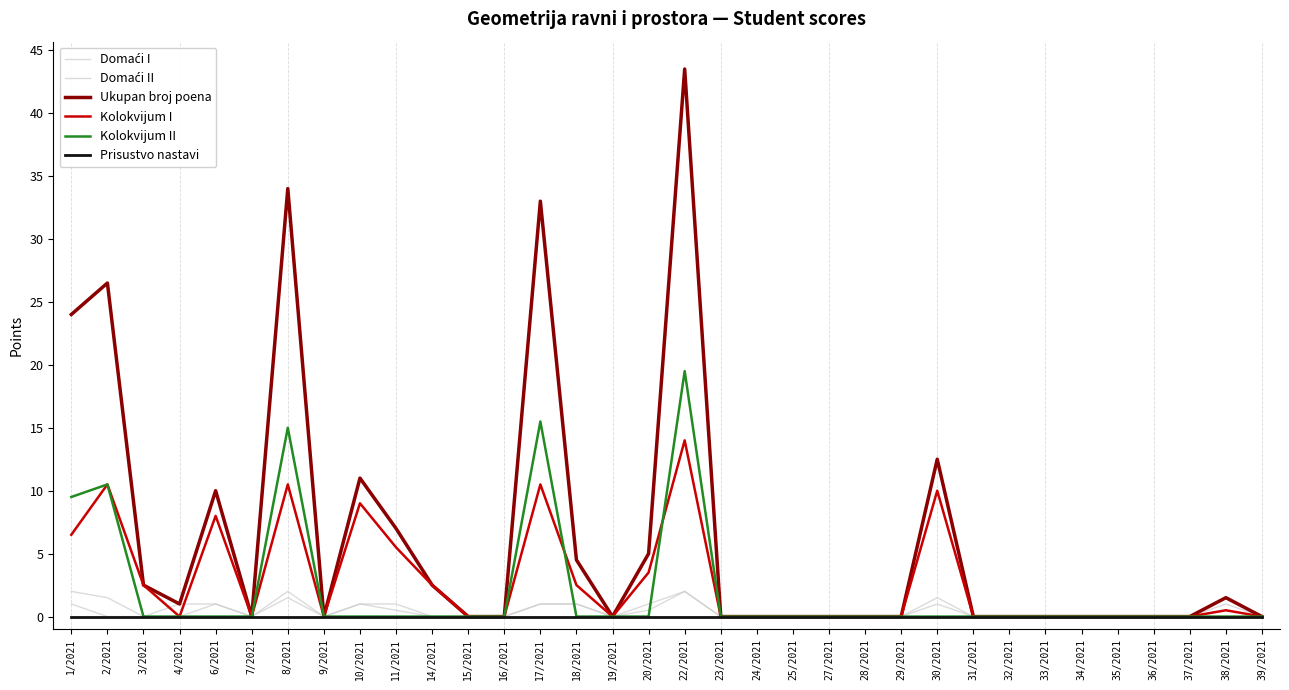

How many lines are shown in the chart?

6